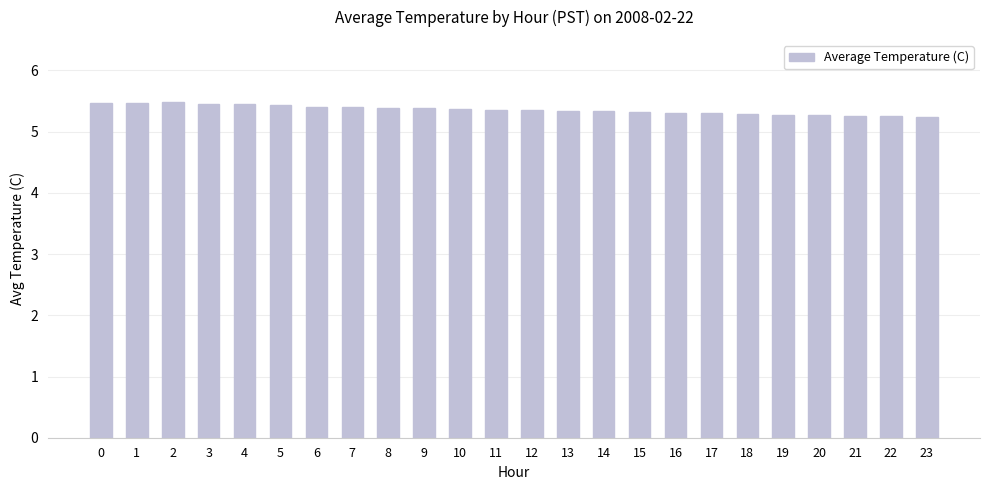

What is the sum of all values?

128.6